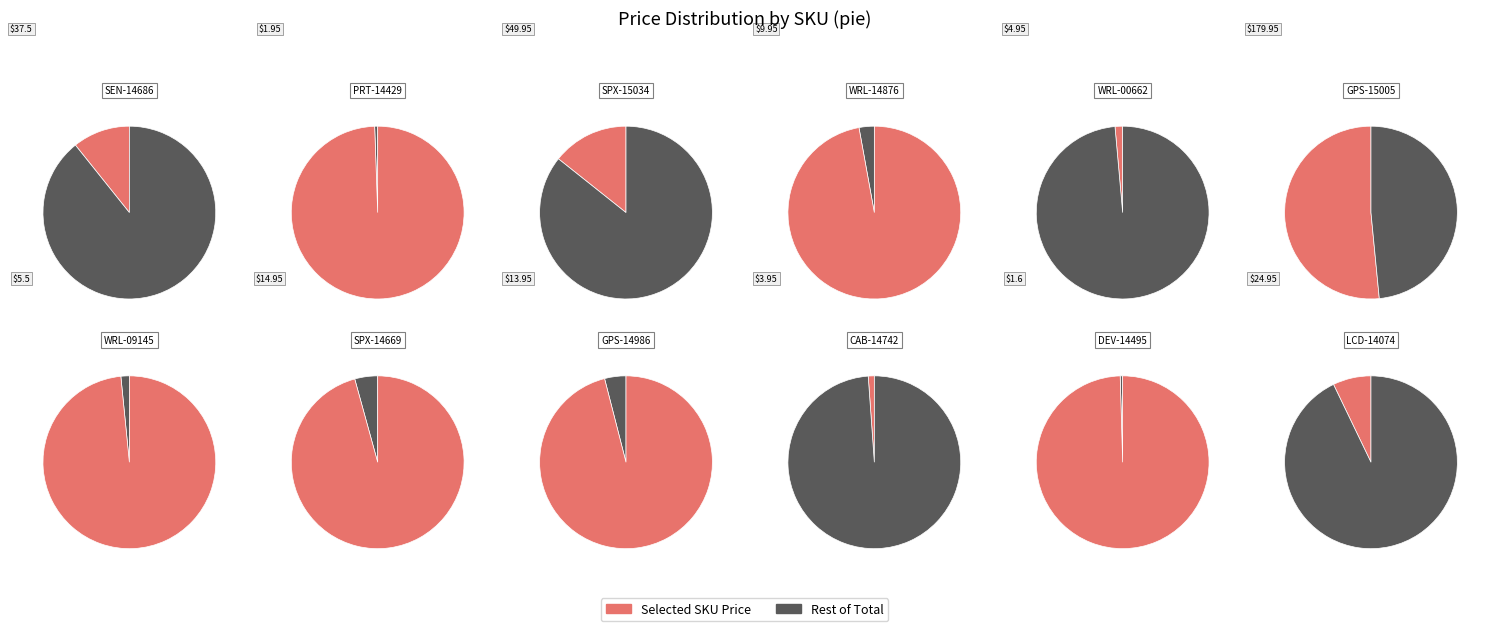

The GPS-15005 slice represents 52% of the pie. True or false?

True